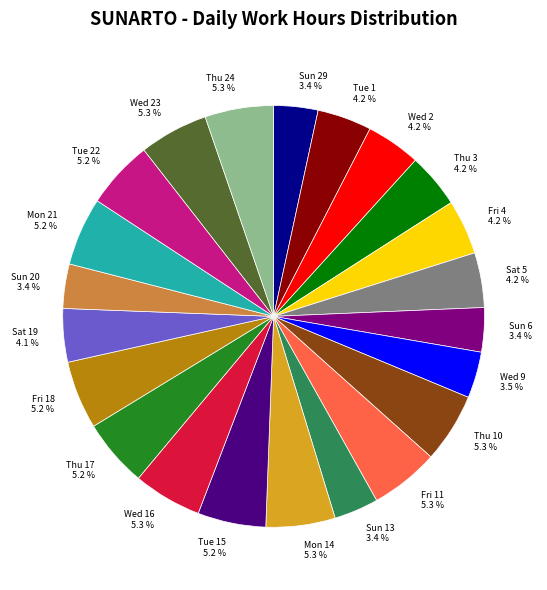

Is Wed 9 3.5 % the majority of the pie?

No